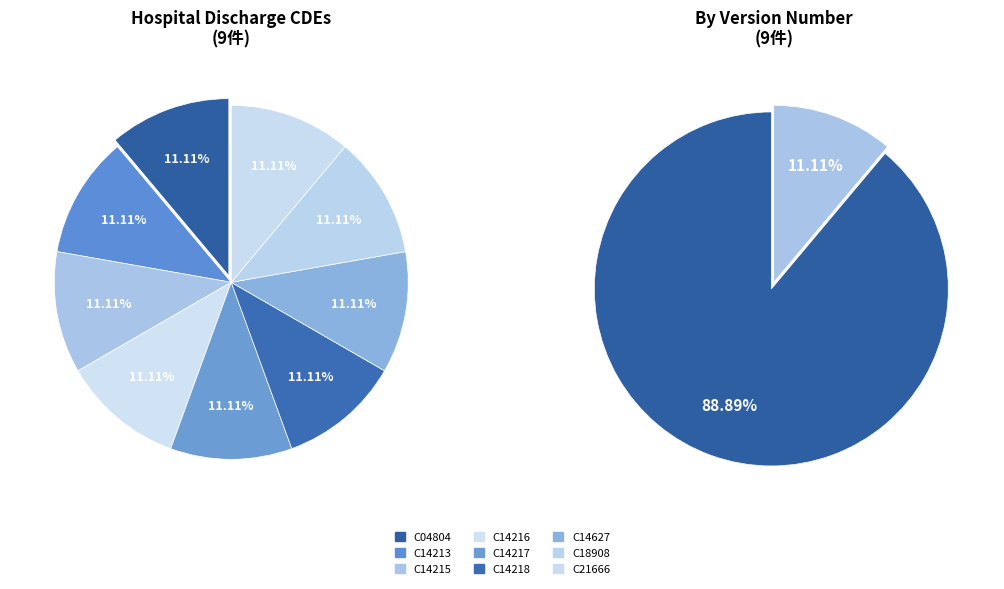

Count the number of slices in the pie.

9